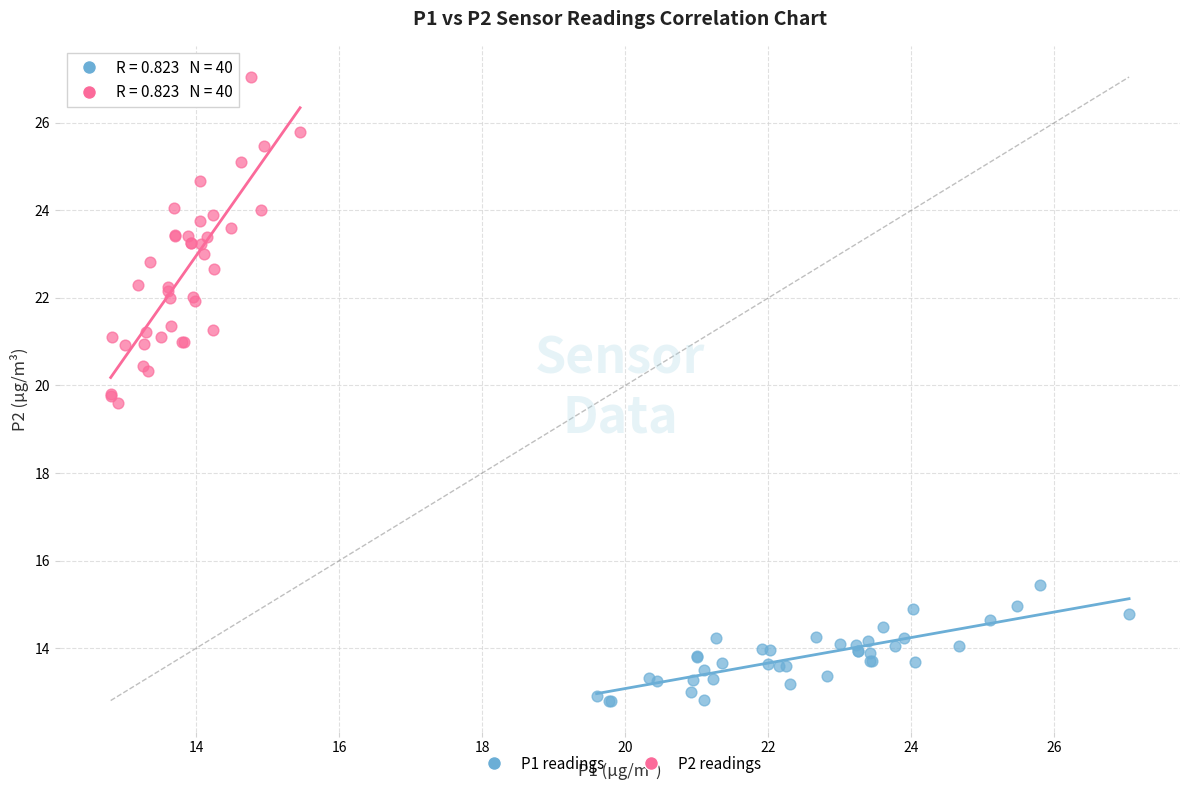

Which series reaches the minimum Y coordinate?

P1 readings